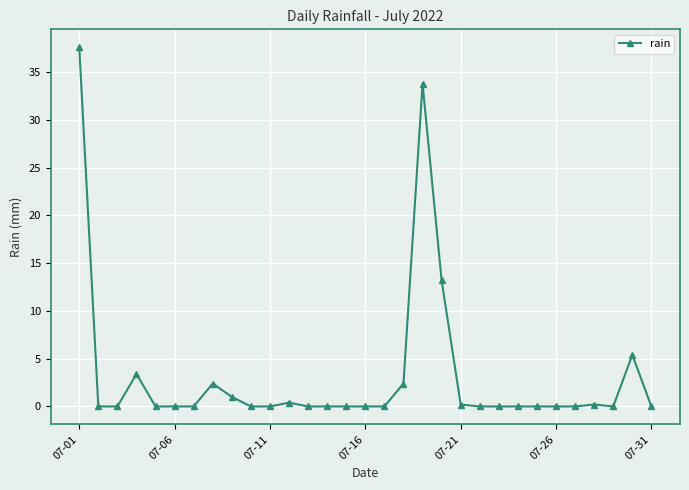

Reading left to right, transcribe all the data shown in this chart.

37.6	0.0	0.0	3.4	0.0	0.0	0.0	2.4	1.0	0.0	0.0	0.4	0.0	0.0	0.0	0.0	0.0	2.4	33.8	13.2	0.2	0.0	0.0	0.0	0.0	0.0	0.0	0.2	0.0	5.4	0.0